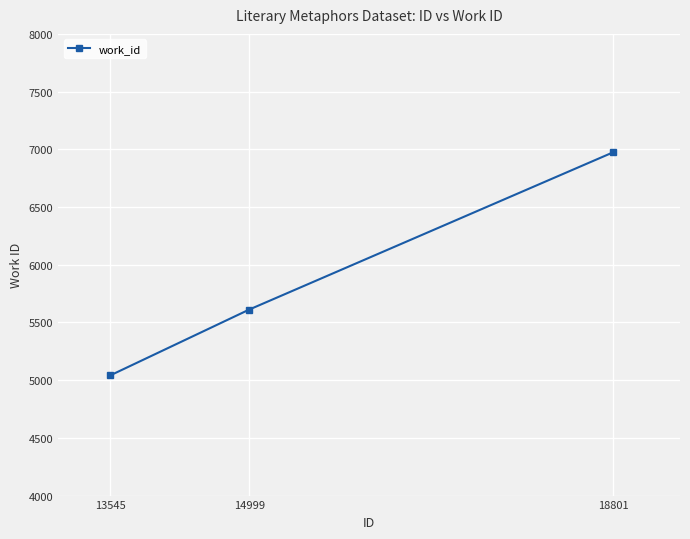

How many data points does each series have?

3